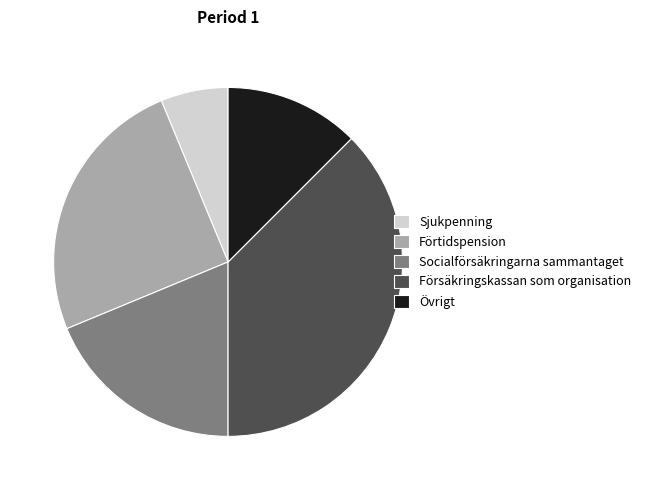

Does any single category account for the majority?

No